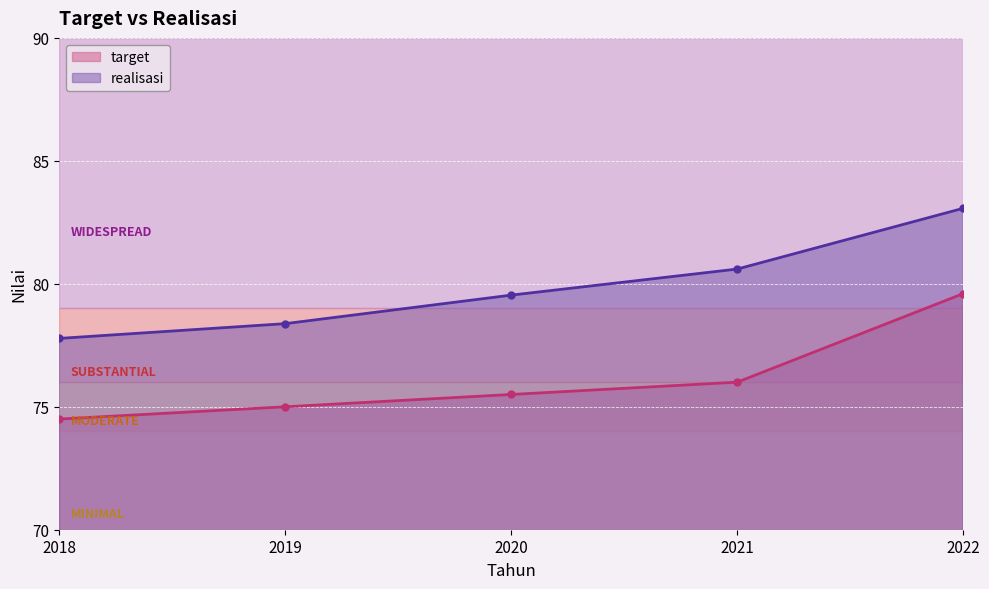

True or false: target and realisasi intersect in this chart.

False